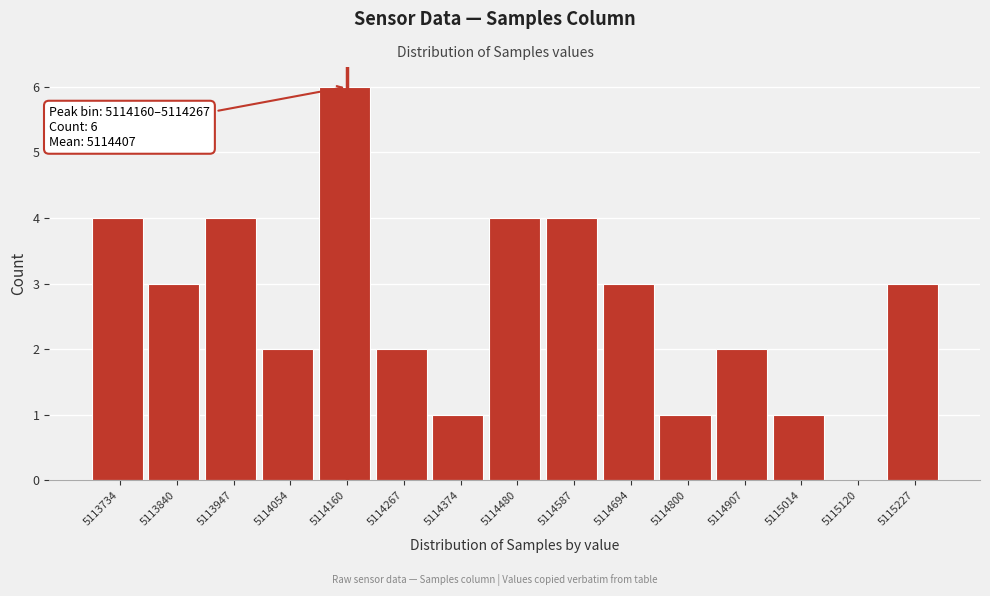

Reading right to left, transcribe all the data shown in this chart.

5115227=3	5115120=0	5115014=1	5114907=2	5114800=1	5114694=3	5114587=4	5114480=4	5114374=1	5114267=2	5114160=6	5114054=2	5113947=4	5113840=3	5113734=4